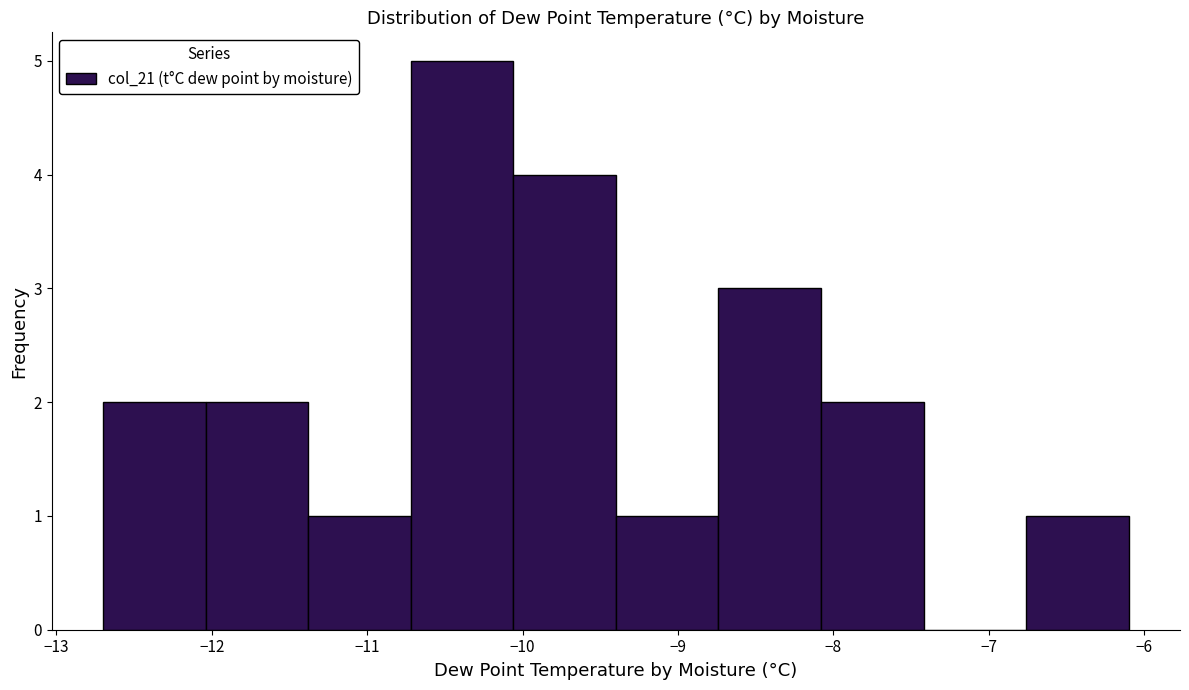

Which range on the x-axis has the tallest bar?

-10.72 to -10.06